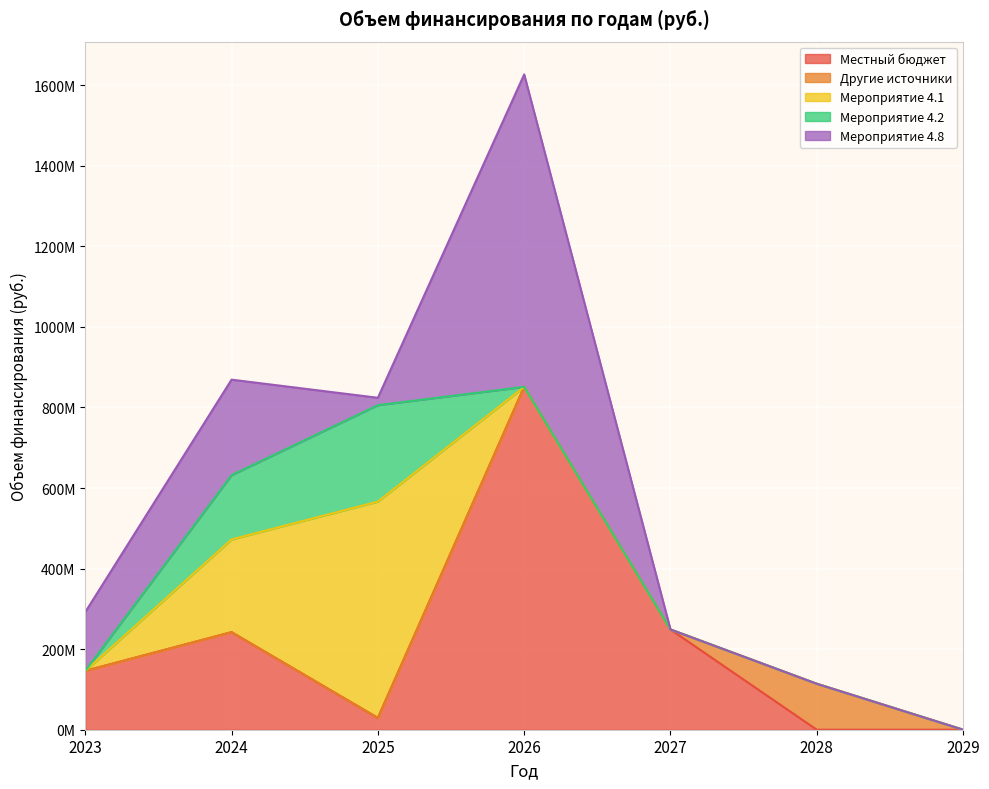

At which category is the sum across all series the highest?

2026